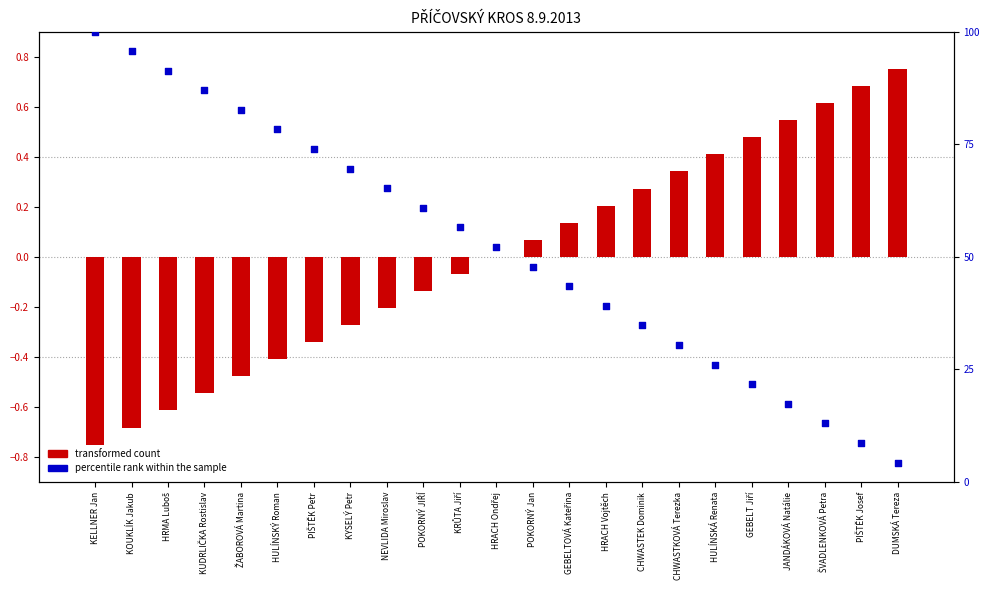

Which series contains the lowest Y value?

transformed count